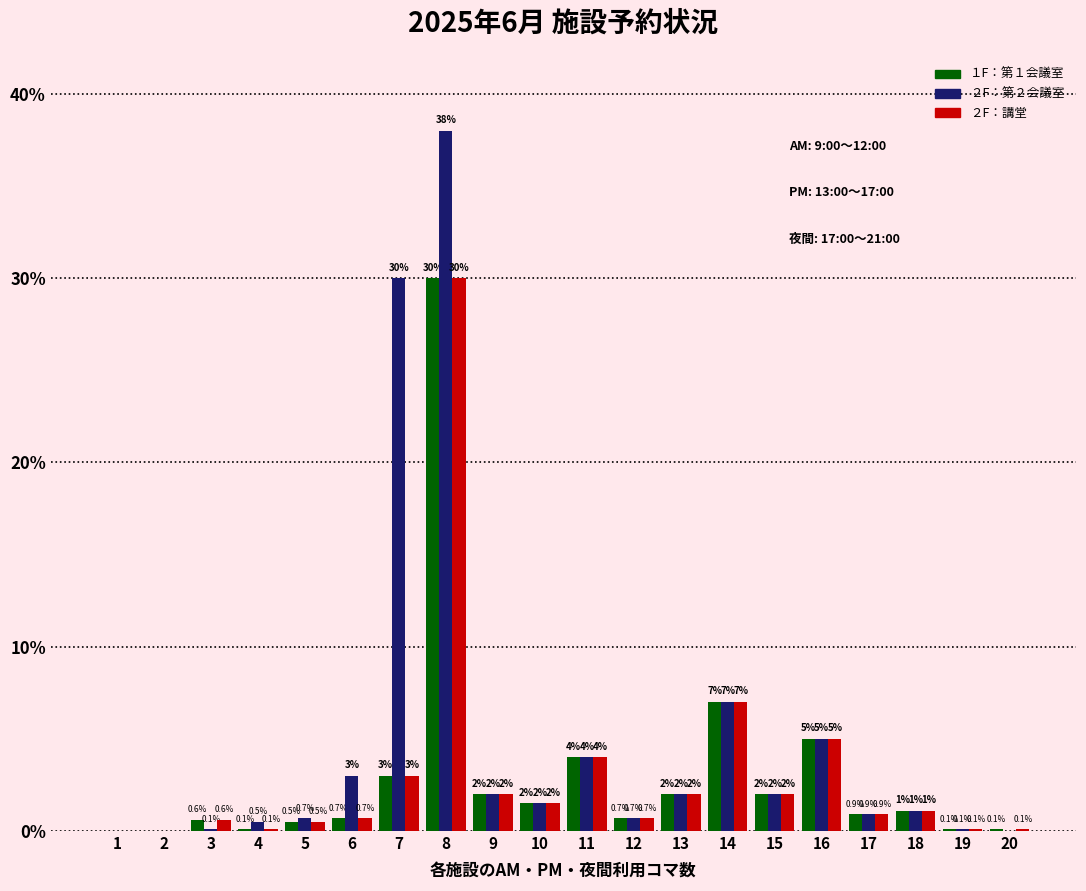

Reading right to left, extract all data points from this chart.

１F：第１会議室: 0.1	0.1	1.1	0.9	5.0	2.0	7.0	2.0	0.7	4.0	1.5	2.0	30.0	3.0	0.7	0.5	0.1	0.6	0.0	0.0
２F：第２会議室: 0.0	0.1	1.1	0.9	5.0	2.0	7.0	2.0	0.7	4.0	1.5	2.0	38.0	30.0	3.0	0.7	0.5	0.1	0.0	0.0
２F：講堂: 0.1	0.1	1.1	0.9	5.0	2.0	7.0	2.0	0.7	4.0	1.5	2.0	30.0	3.0	0.7	0.5	0.1	0.6	0.0	0.0